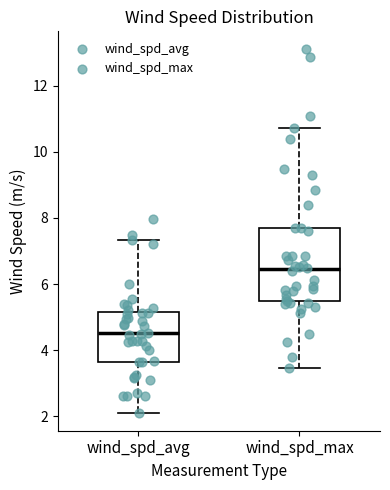

Which box has the highest median line?

wind_spd_max